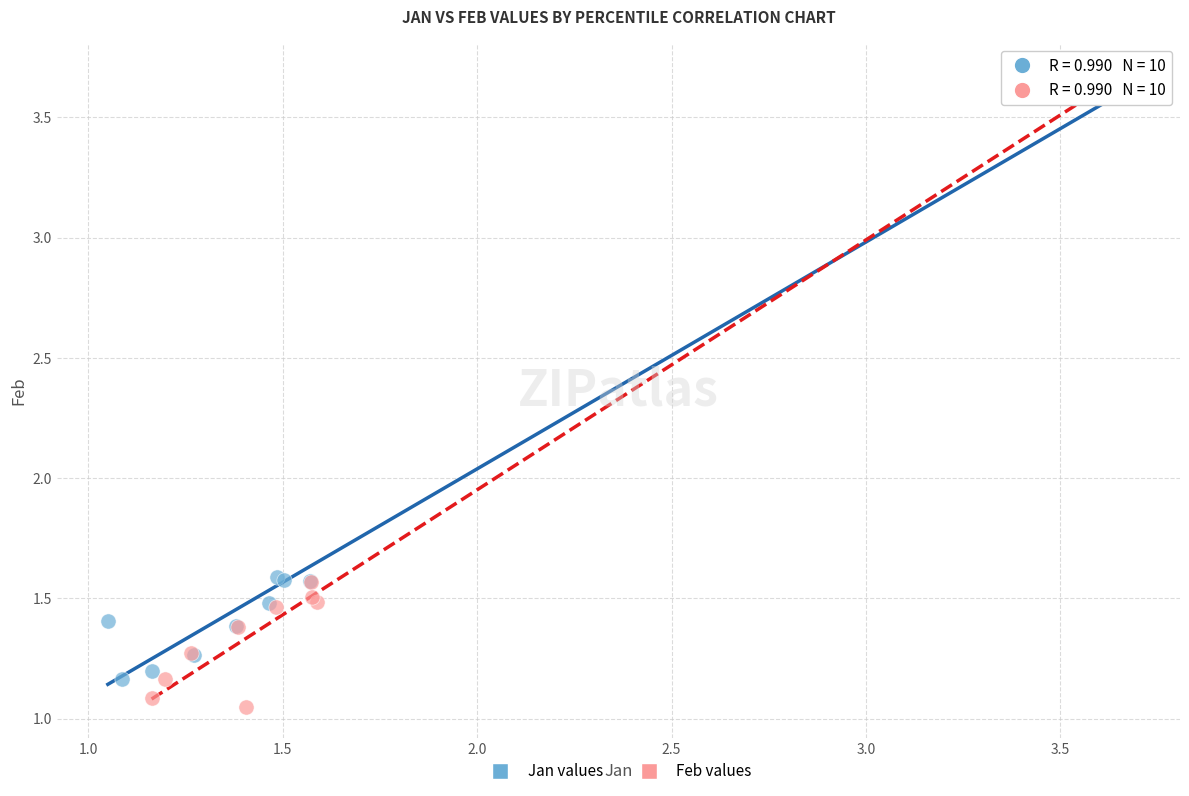

Which series has the largest Y range (max minus min)?

Feb values